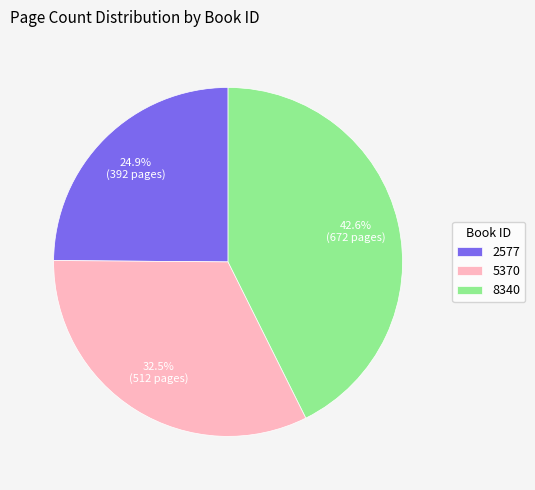

To the nearest percent, what percentage of the pie is 8340?

43%